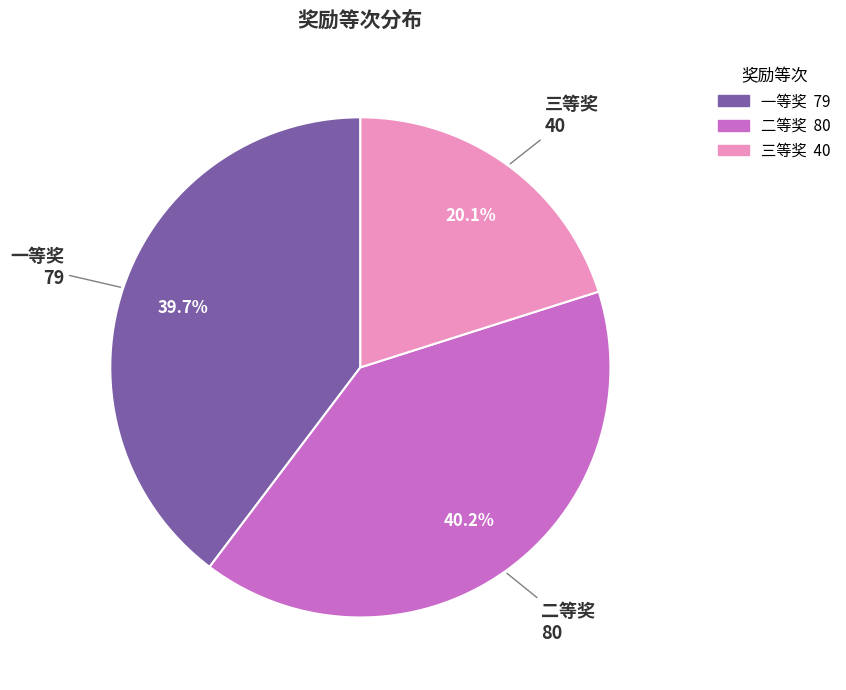

Does any single category account for the majority?

No